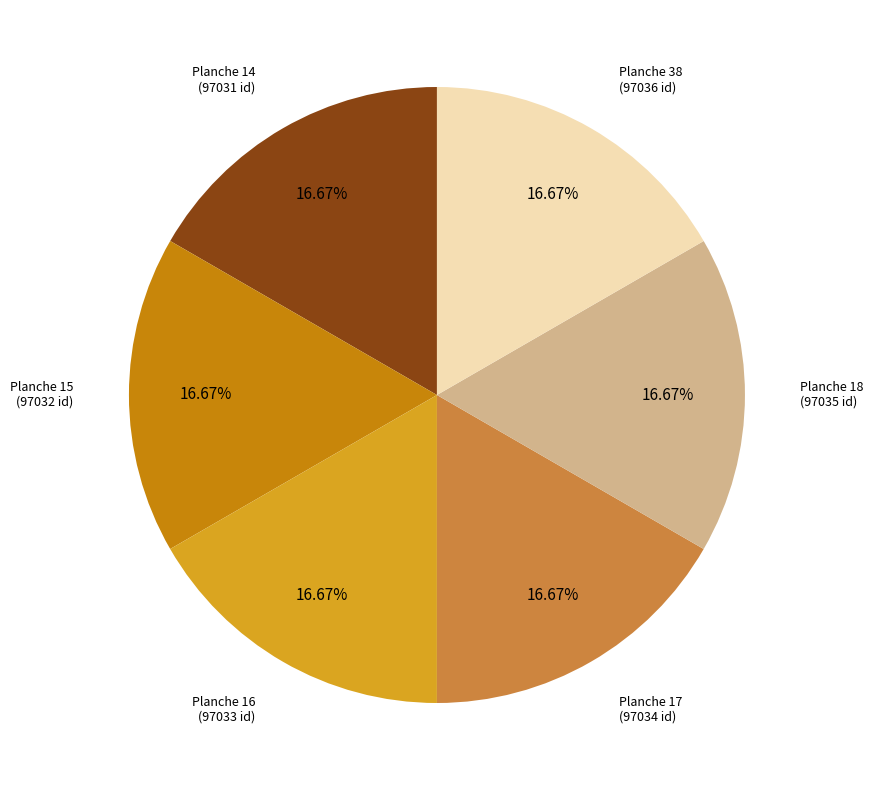

Does any single category account for the majority?

No